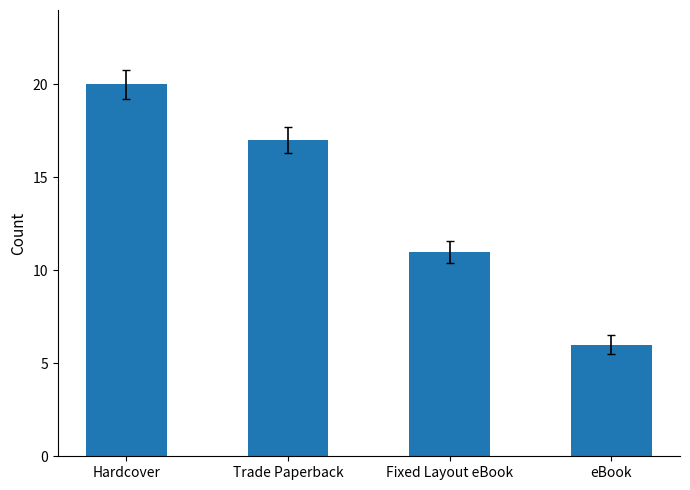

What is the ratio of the value at Hardcover to the value at eBook?

3.3